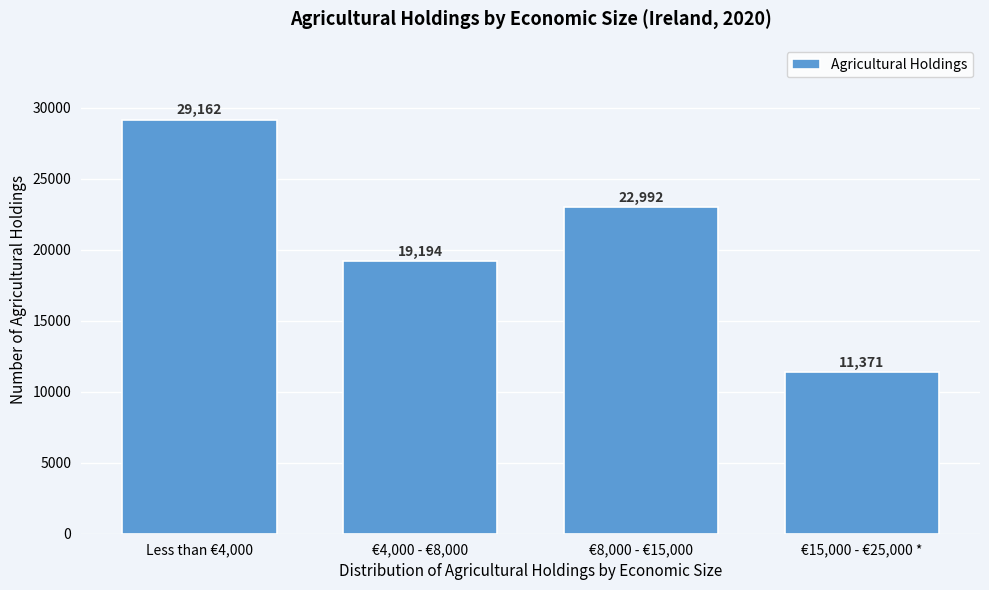

Reading left to right, what are all the values shown in this chart?

Less than €4,000=29162	€4,000 - €8,000=19194	€8,000 - €15,000=22992	€15,000 - €25,000 *=11371